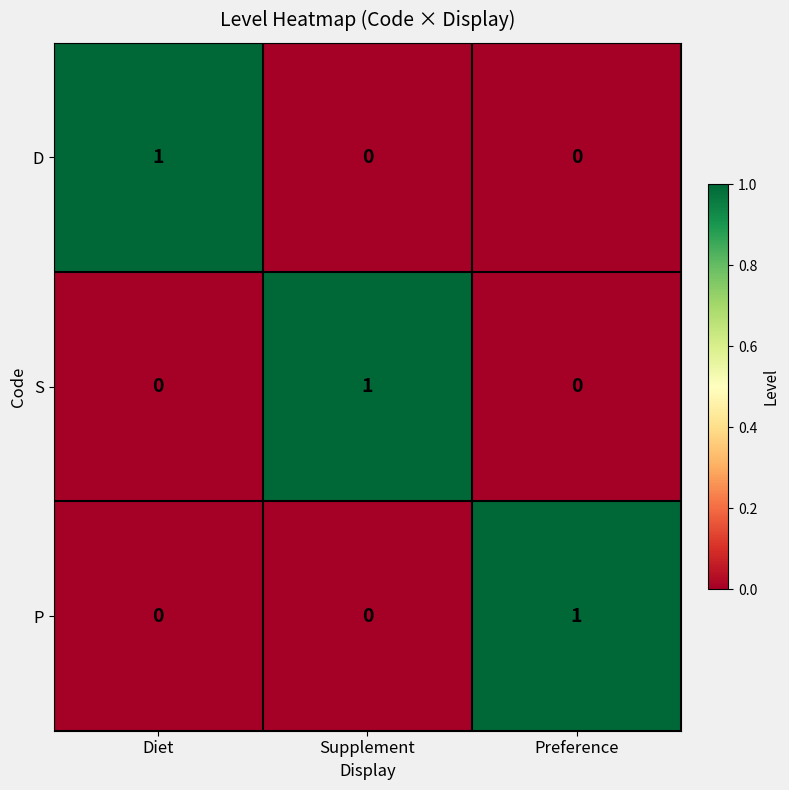

Is it true that S equals 0 at Diet?

True